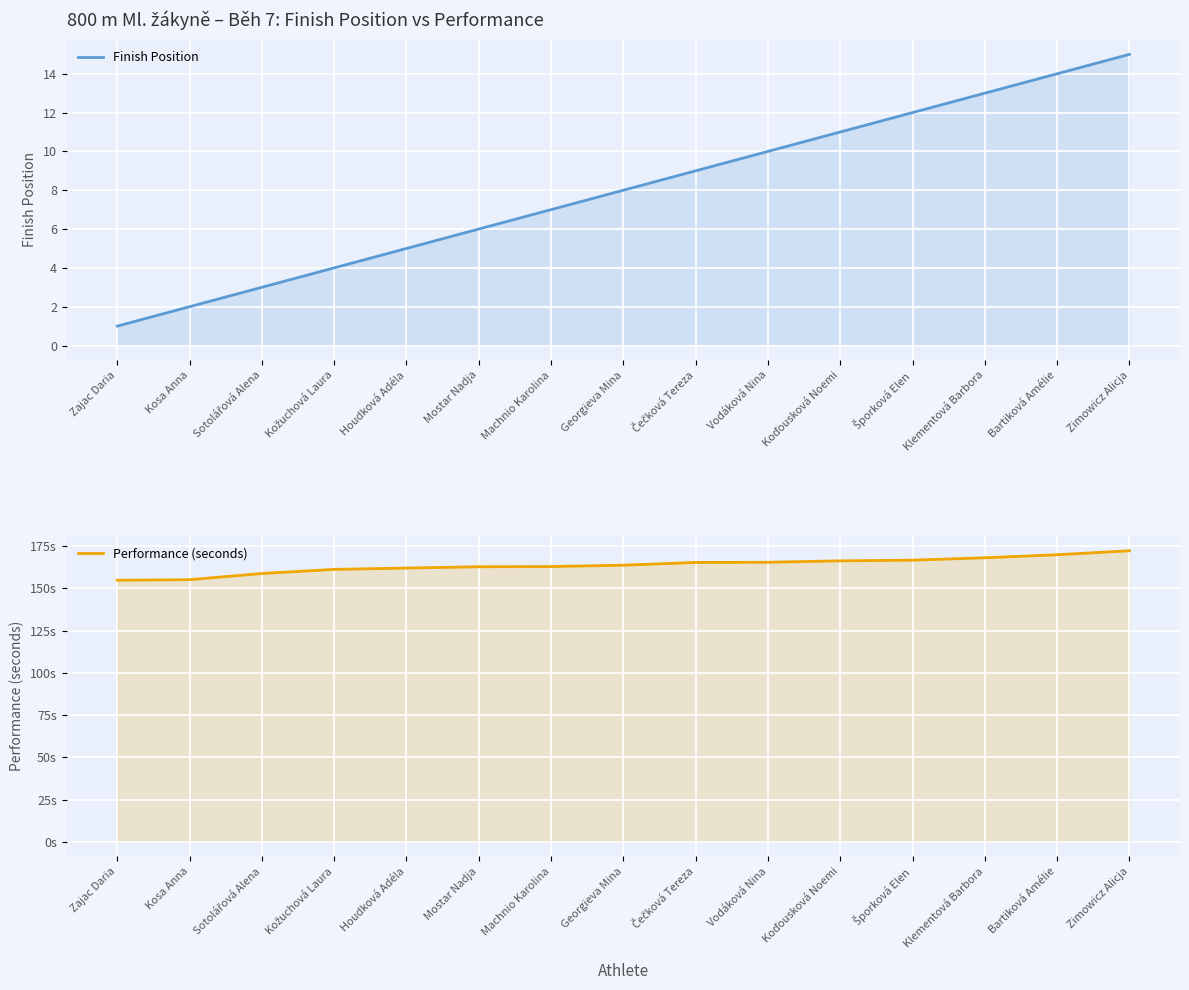

True or false: Finish Position and Performance (seconds) intersect in this chart.

False